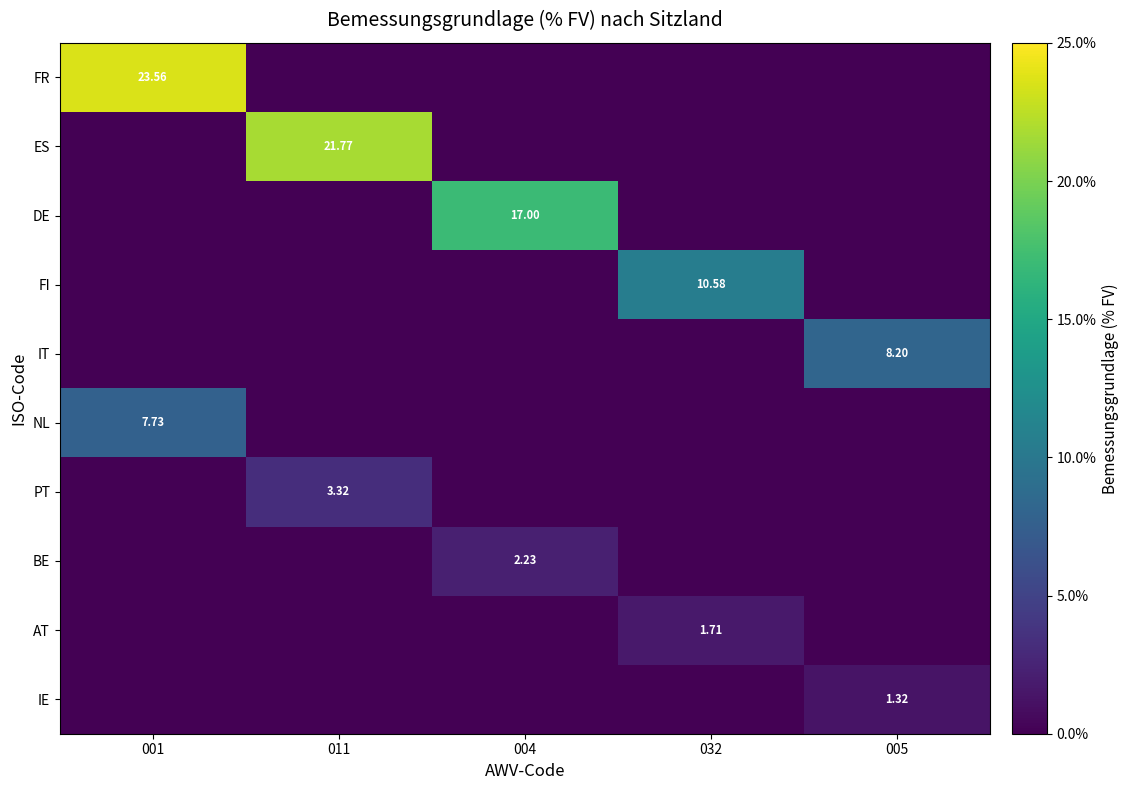

What is the greatest value displayed?

23.6